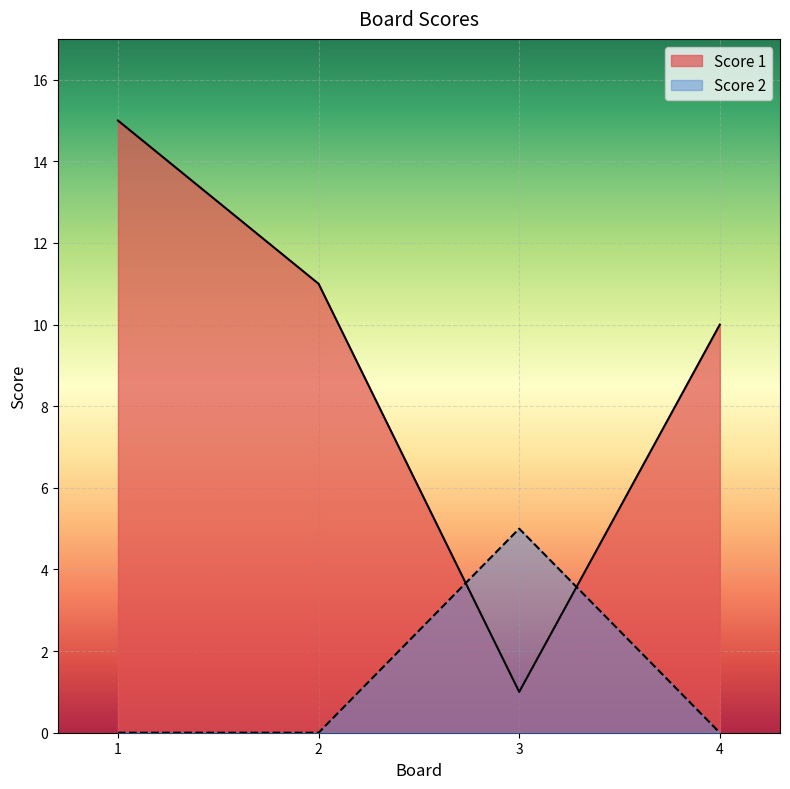

True or false: Score 2 has a value of 0 at 2.

True